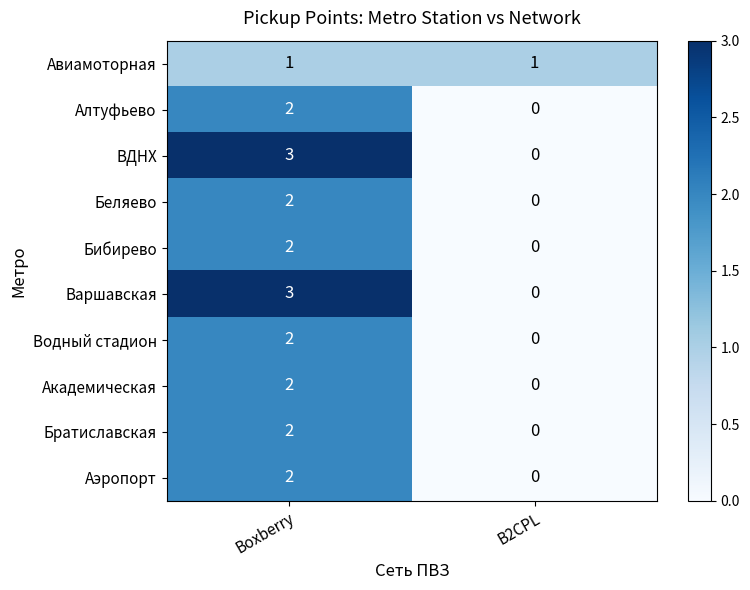

Is the value of Авиамоторная at B2CPL greater than the value of Варшавская at Boxberry?

No